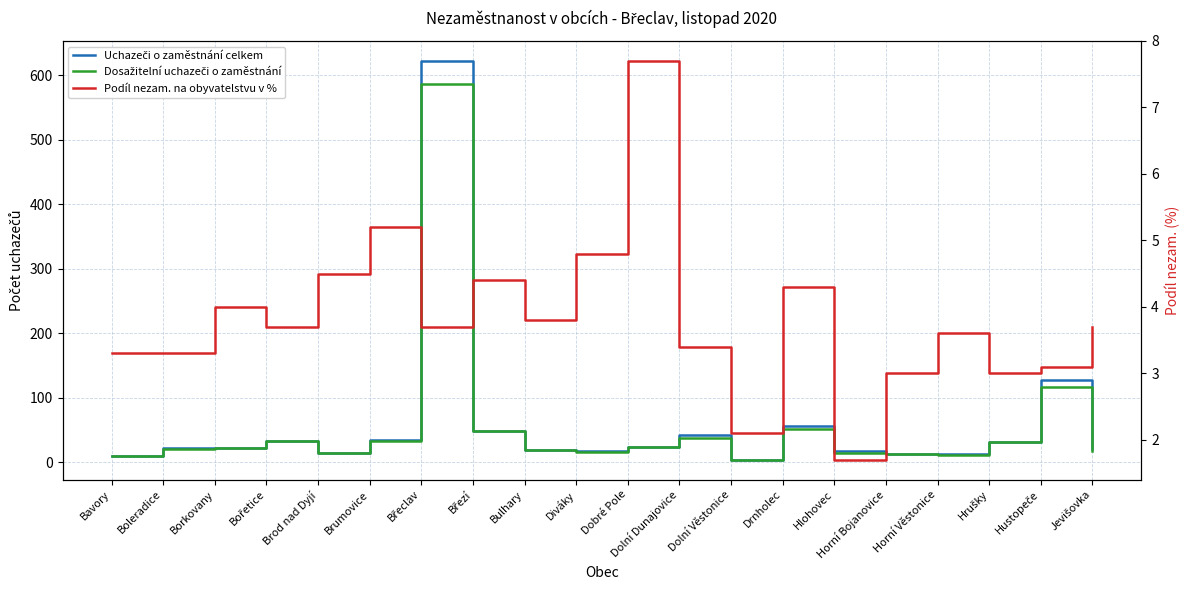

Is the value of Podíl nezam. na obyvatelstvu v % at Drnholec greater than the value of Dosažitelní uchazeči o zaměstnání at Brod nad Dyjí?

No